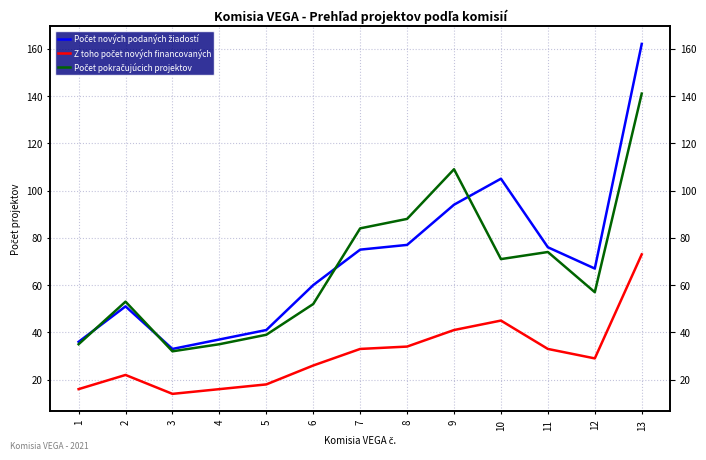

How many lines are shown in the chart?

3